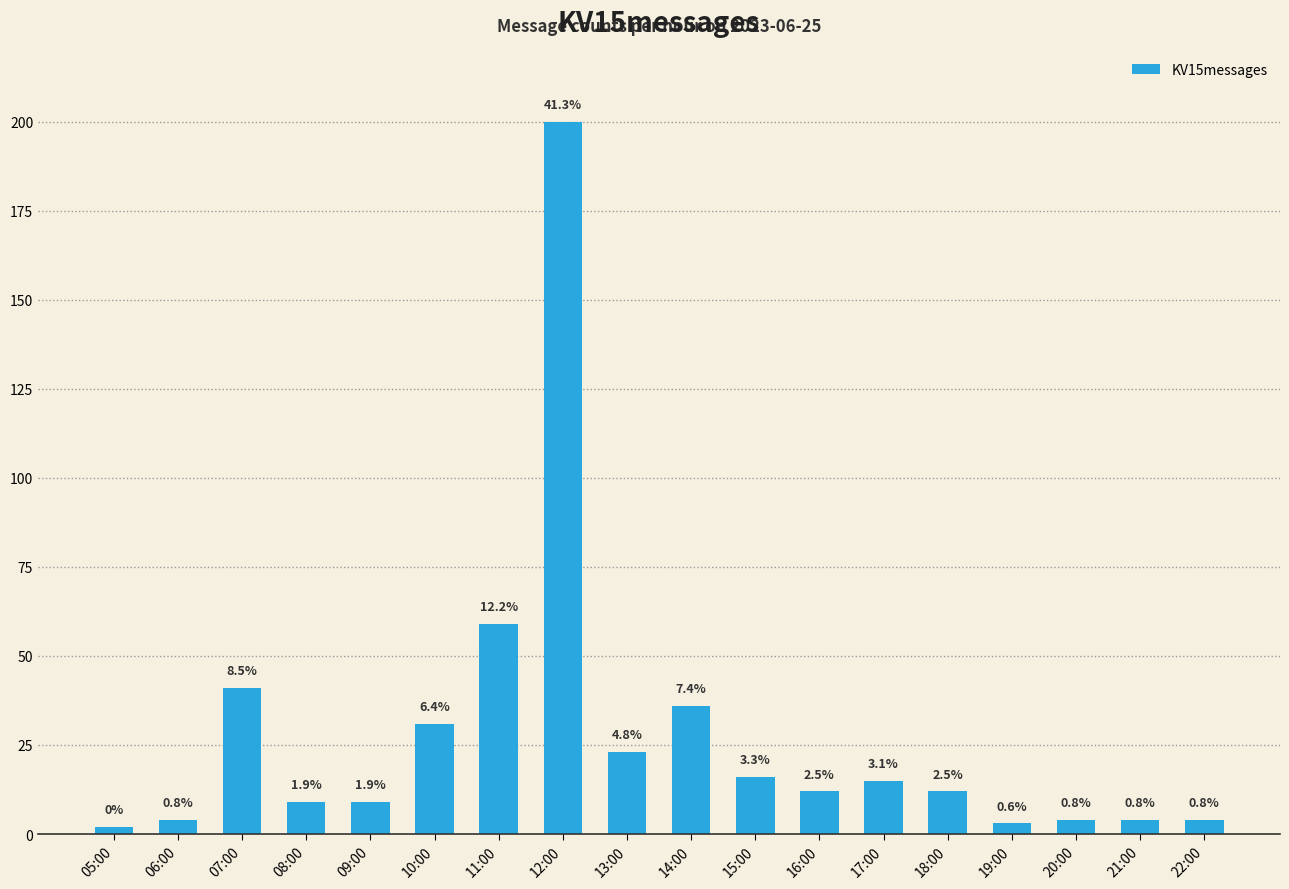

What is the average value?

27